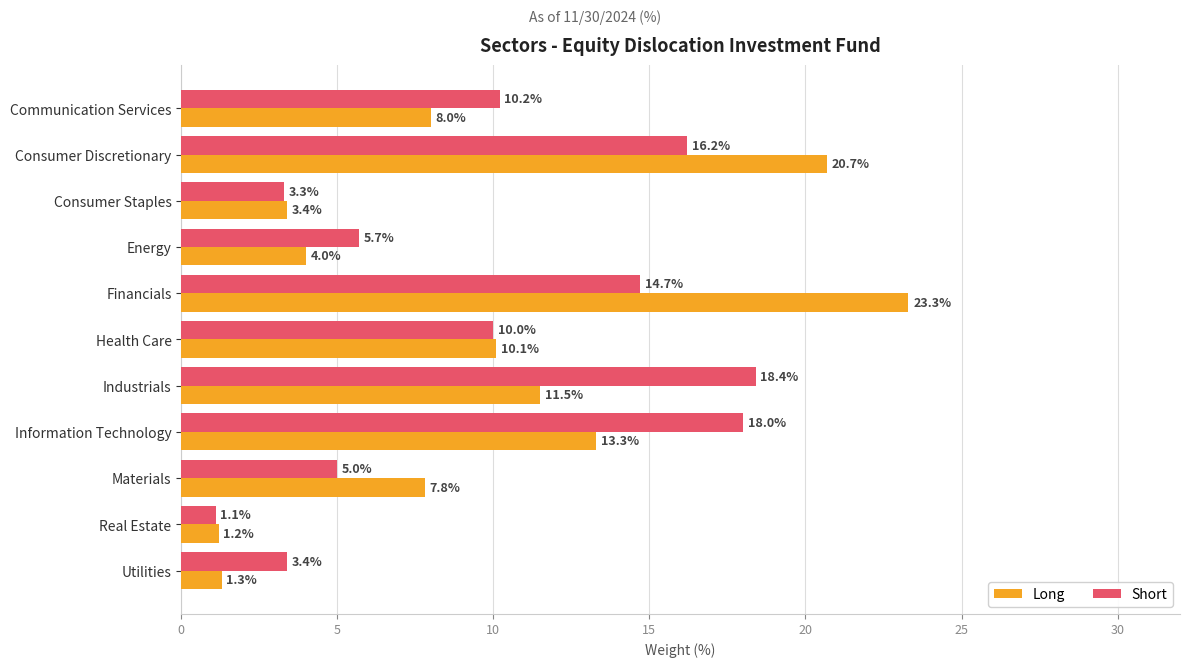

Which series changed the most between Communication Services and Real Estate?

Short